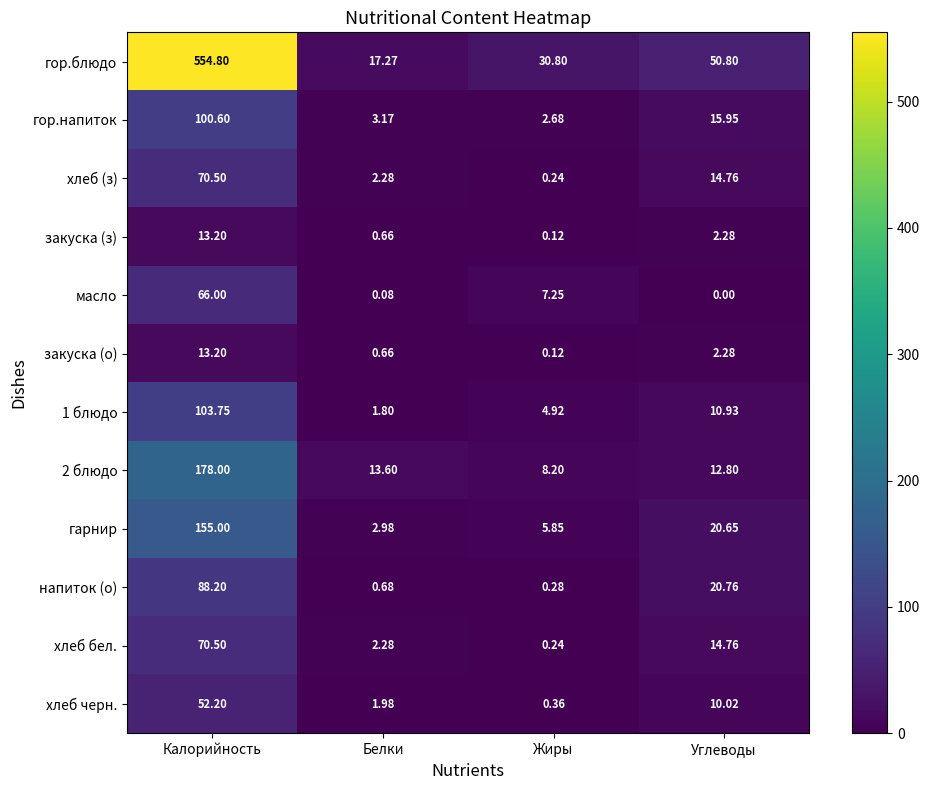

At which label does хлеб черн. first exceed 10?

Калорийность